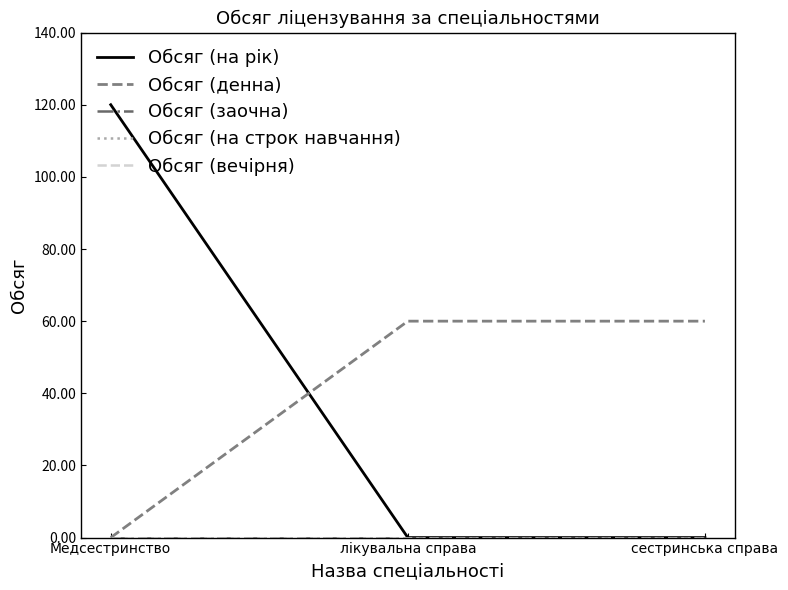

At which category is the sum across all series the highest?

Медсестринство